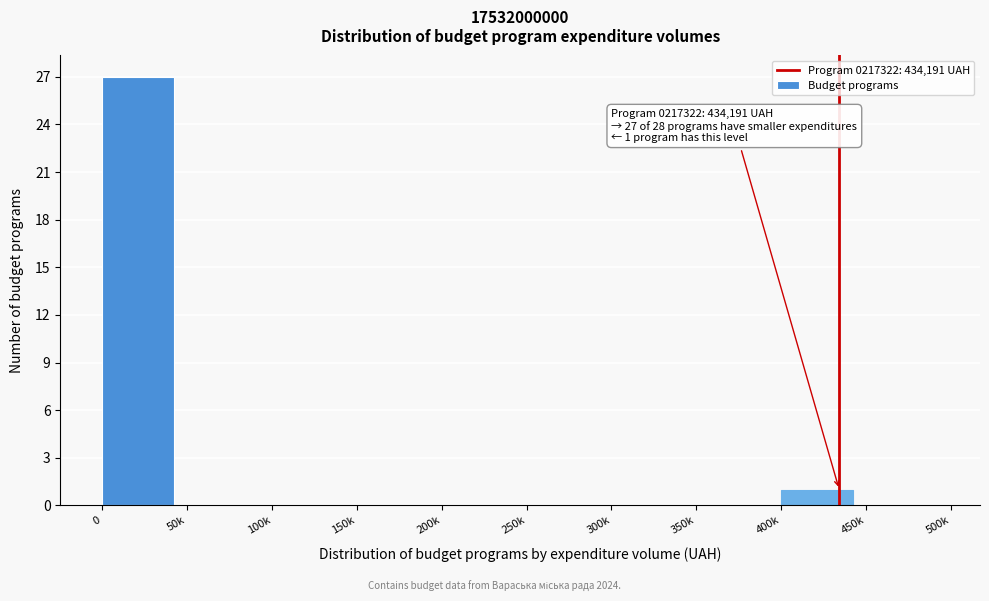

Reading left to right, what are all the values shown in this chart?

0=27	50k=0	100k=0	150k=0	200k=0	250k=0	300k=0	350k=0	400k=1	450k=0